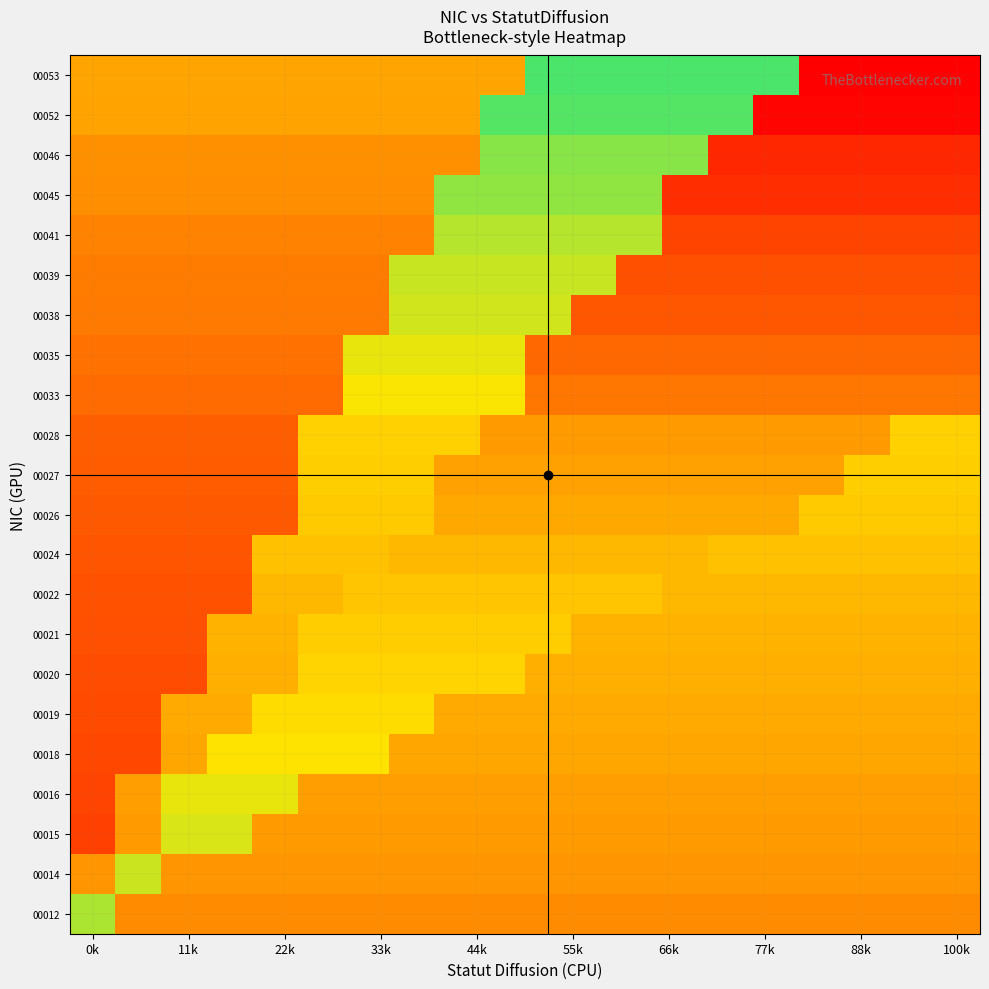

What is the greatest value displayed?

1.0